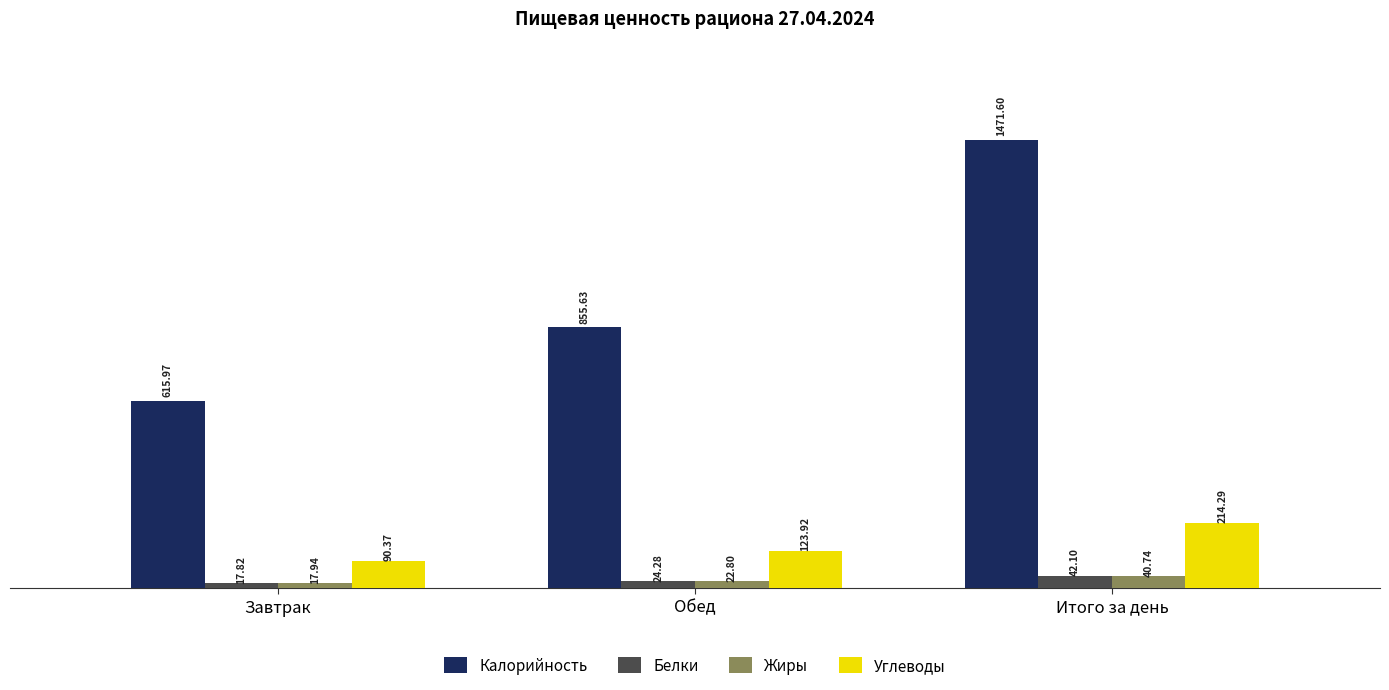

At which category is the sum across all series the highest?

Итого за день